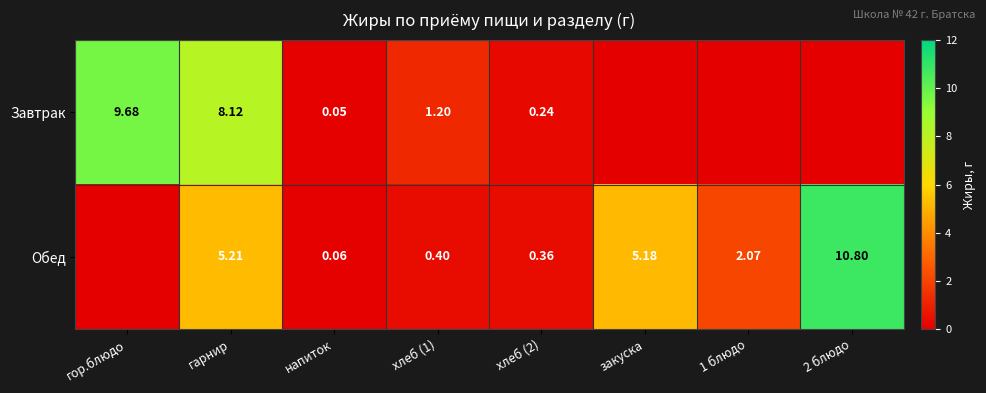

List the series in order of their overall mean, lowest first.

Завтрак, Обед